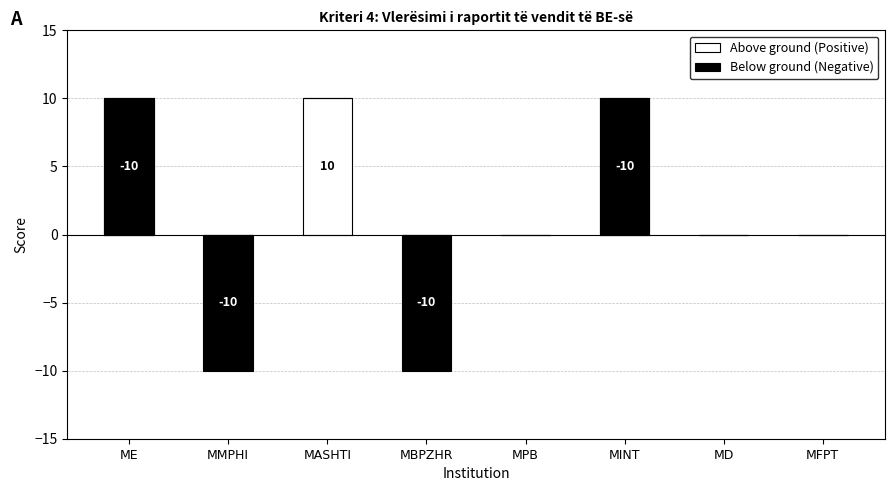

Reading left to right, transcribe all the data shown in this chart.

Above ground (Positive): 10	0	10	0	0	10	0	0
Below ground (Negative): -10	-10	0	-10	0	-10	0	0